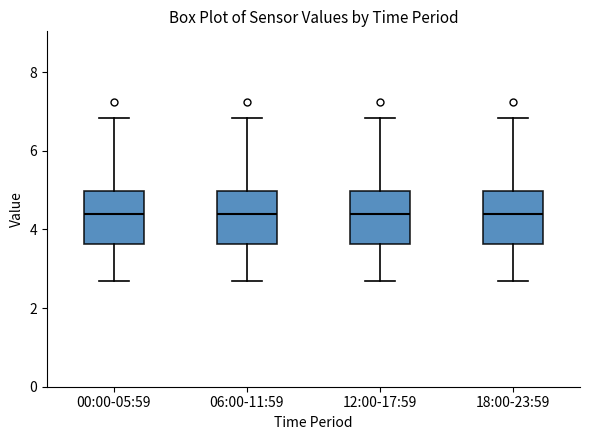

Reading left to right, read every box against the y-axis: the position of its median line, the range the box covers, and the ends of its whiskers. The values are not printed on the chart, so give them approximately, as read against the axis.

00:00-05:59: median 4.4, box 3.6 to 5.0, whiskers 2.8 to 6.8
06:00-11:59: median 4.4, box 3.6 to 5.0, whiskers 2.8 to 6.8
12:00-17:59: median 4.4, box 3.6 to 5.0, whiskers 2.8 to 6.8
18:00-23:59: median 4.4, box 3.6 to 5.0, whiskers 2.8 to 6.8